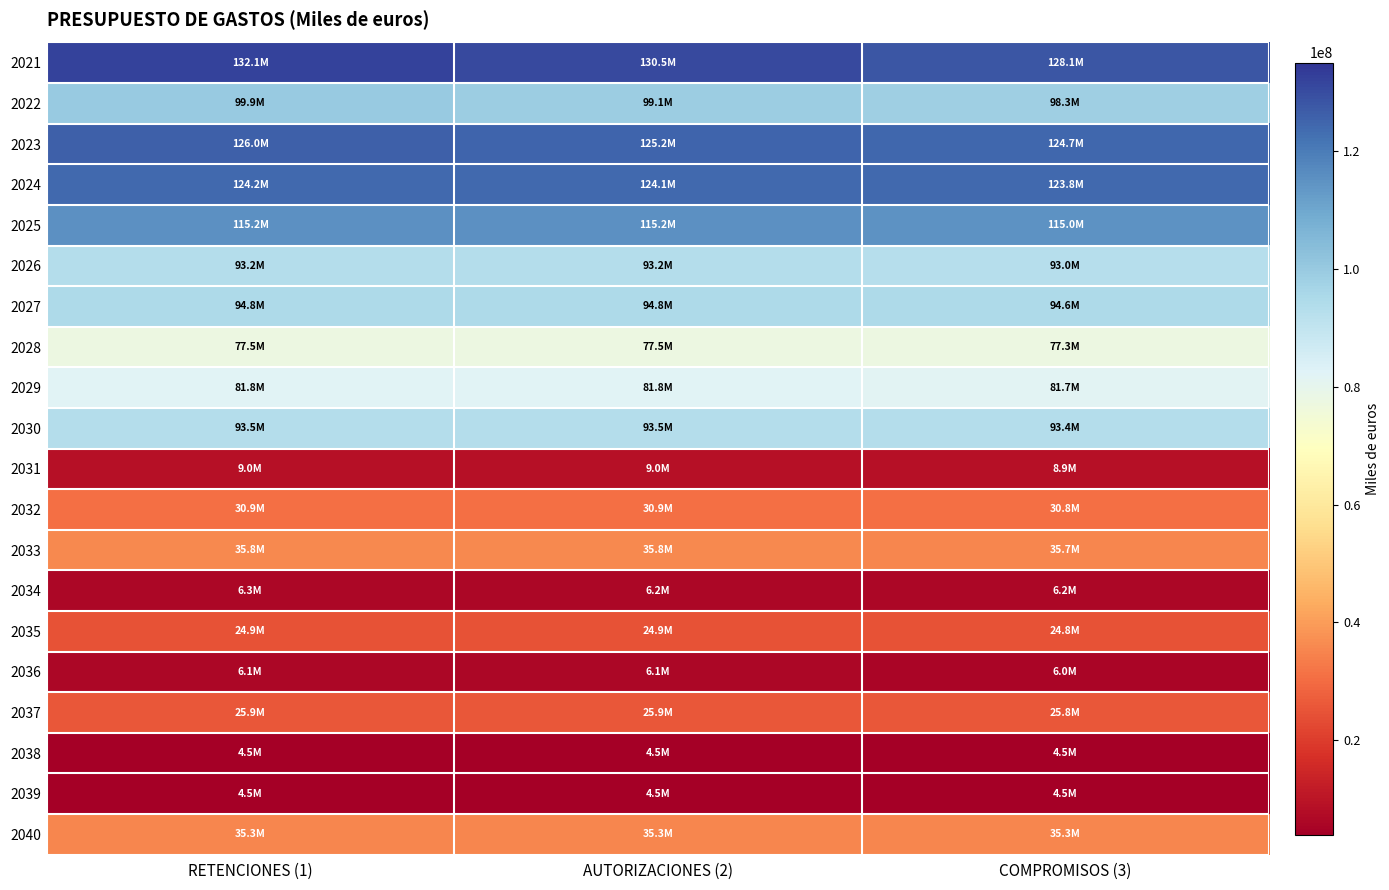

Count the number of data series in this chart.

20